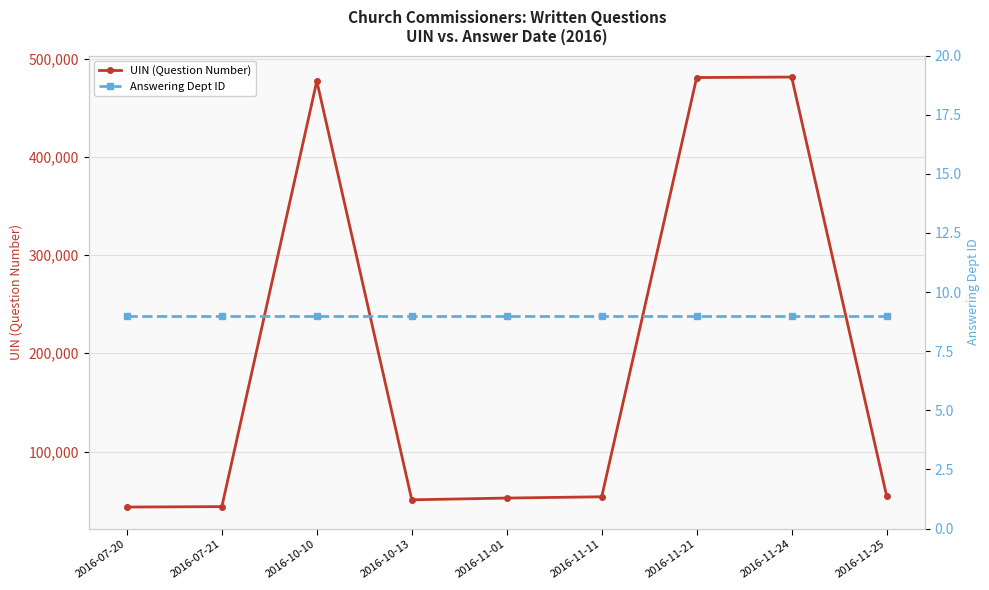

The UIN (Question Number) series shows 54965 at 2016-11-25. True or false?

True